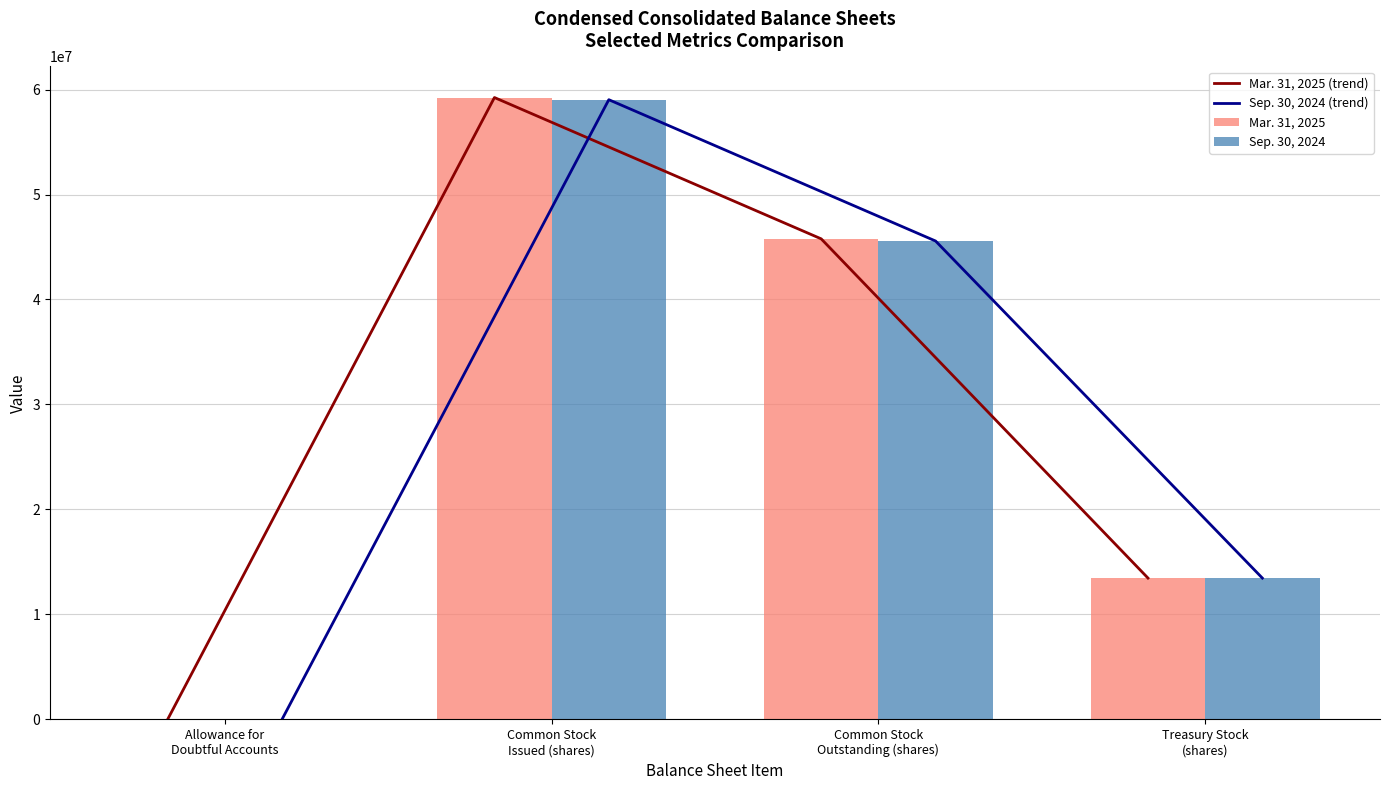

What are all the series names shown in the legend?

Mar. 31, 2025 (trend), Sep. 30, 2024 (trend), Mar. 31, 2025, Sep. 30, 2024